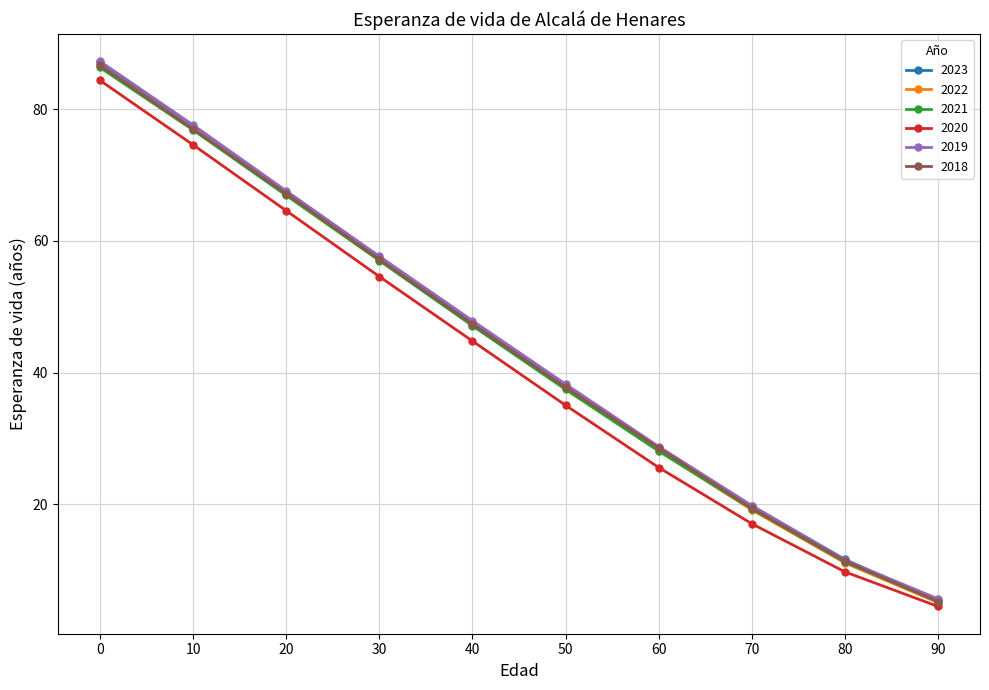

What is the value of the 2021 point at the 3rd from the left?

66.9